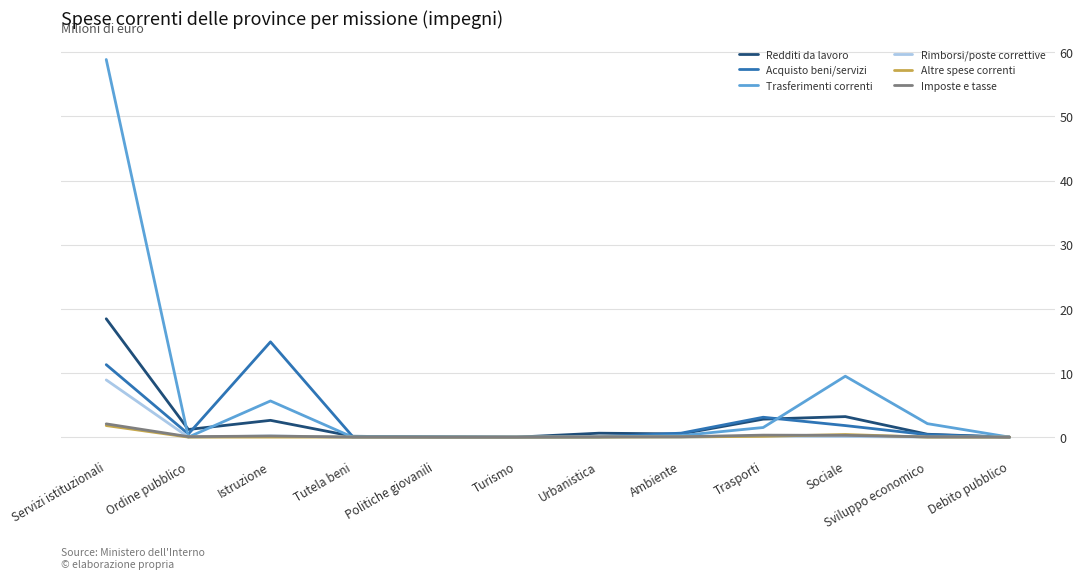

Which series has the largest total across all categories?

Trasferimenti correnti